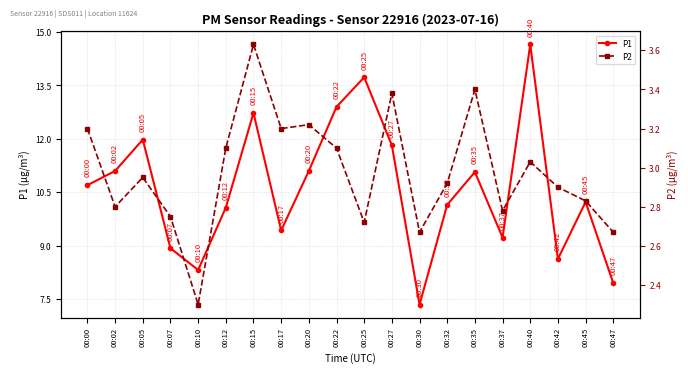

What is the difference between the highest and lowest values at 00:27?

8.4